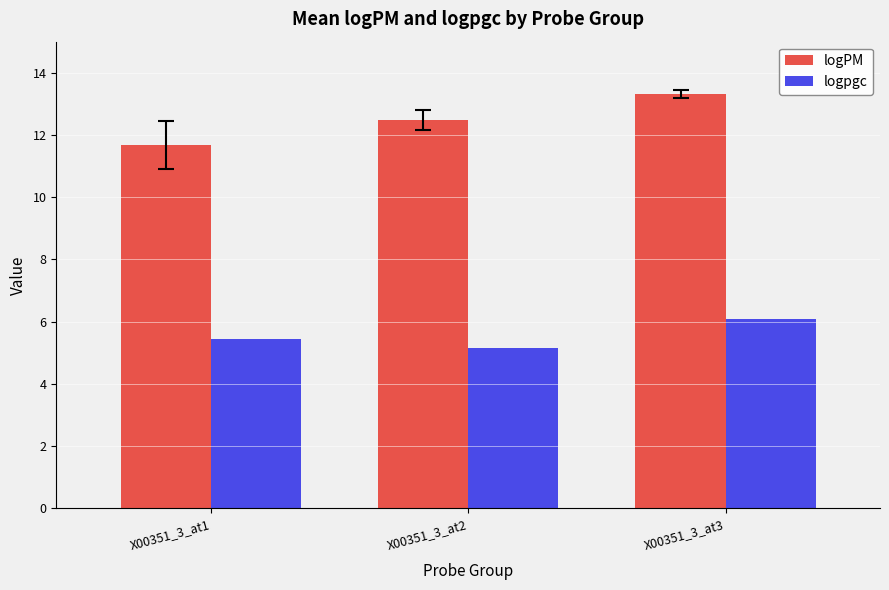

At which label is logpgc closest to 5?

X00351_3_at2